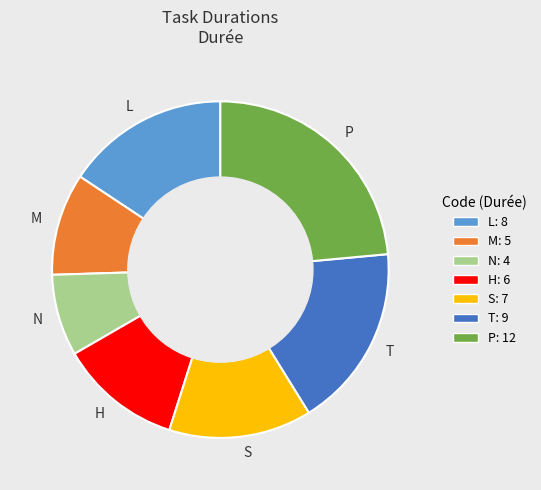

Is there a majority slice in this chart?

No